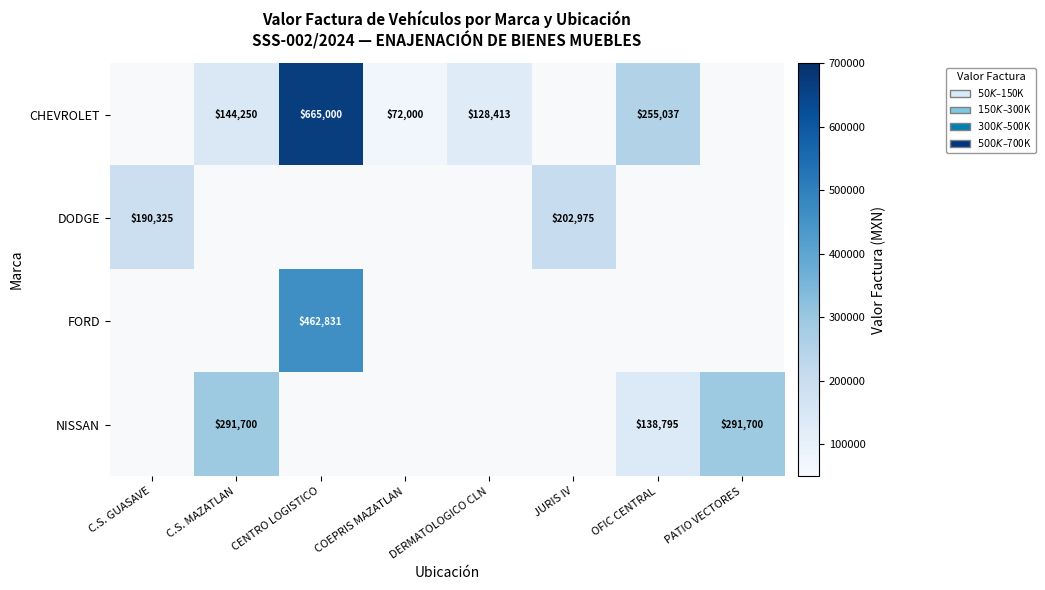

At which category does the chart reach its minimum across all series?

COEPRIS MAZATLAN